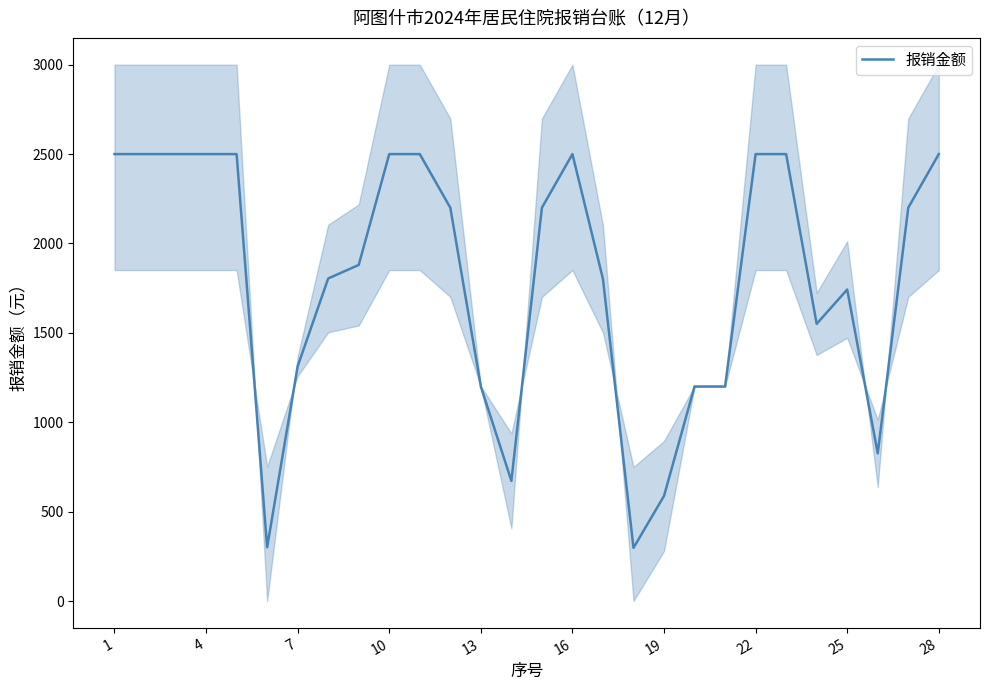

What is the smallest value displayed?

297.4